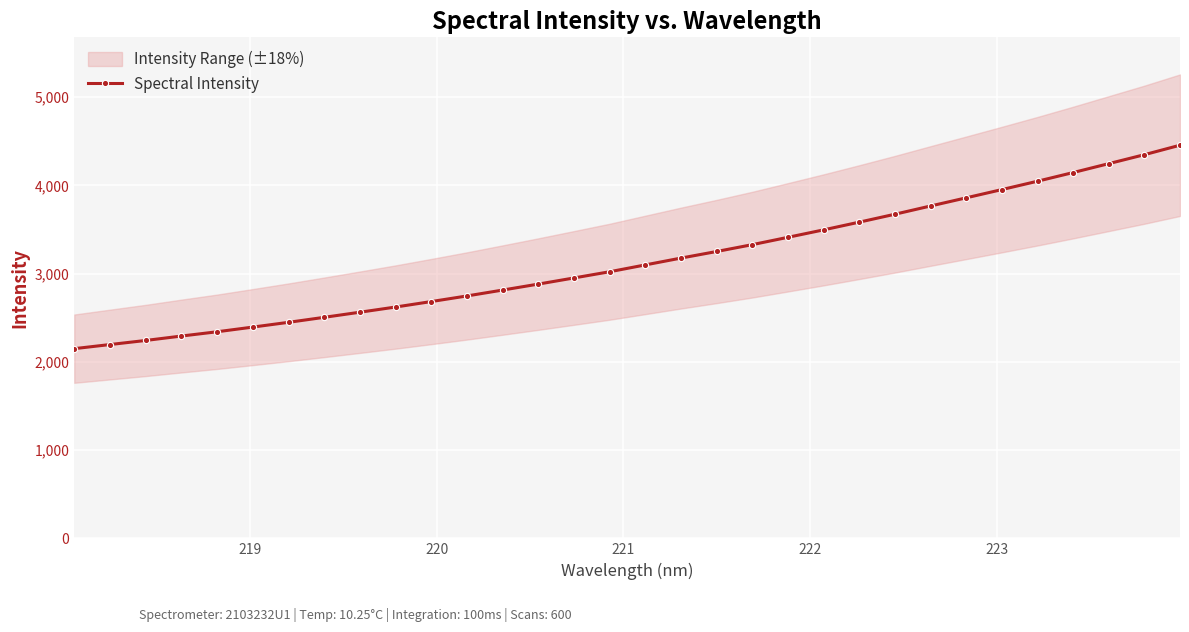

What is the value of the Spectral Intensity point at the 15th from the left?

2951.8